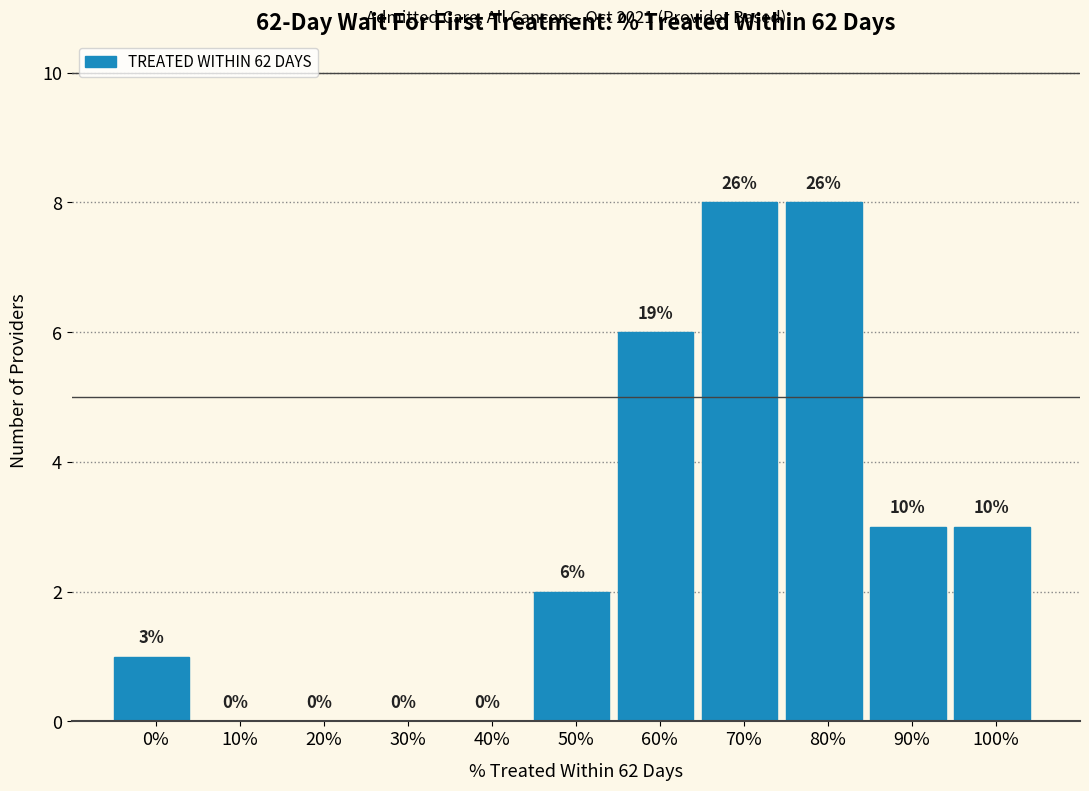

Reading left to right, what are all the values shown in this chart?

0%=1	10%=0	20%=0	30%=0	40%=0	50%=2	60%=6	70%=8	80%=8	90%=3	100%=3